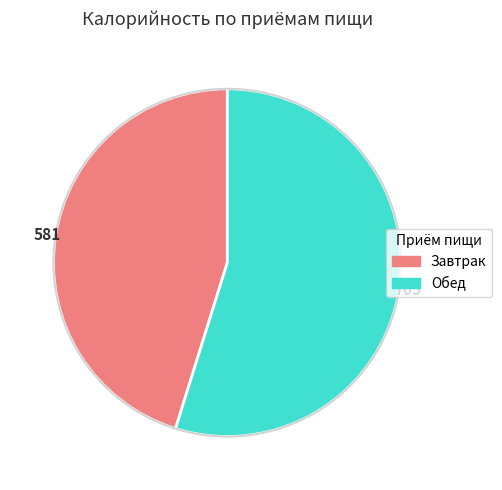

Does any single category account for the majority?

Yes